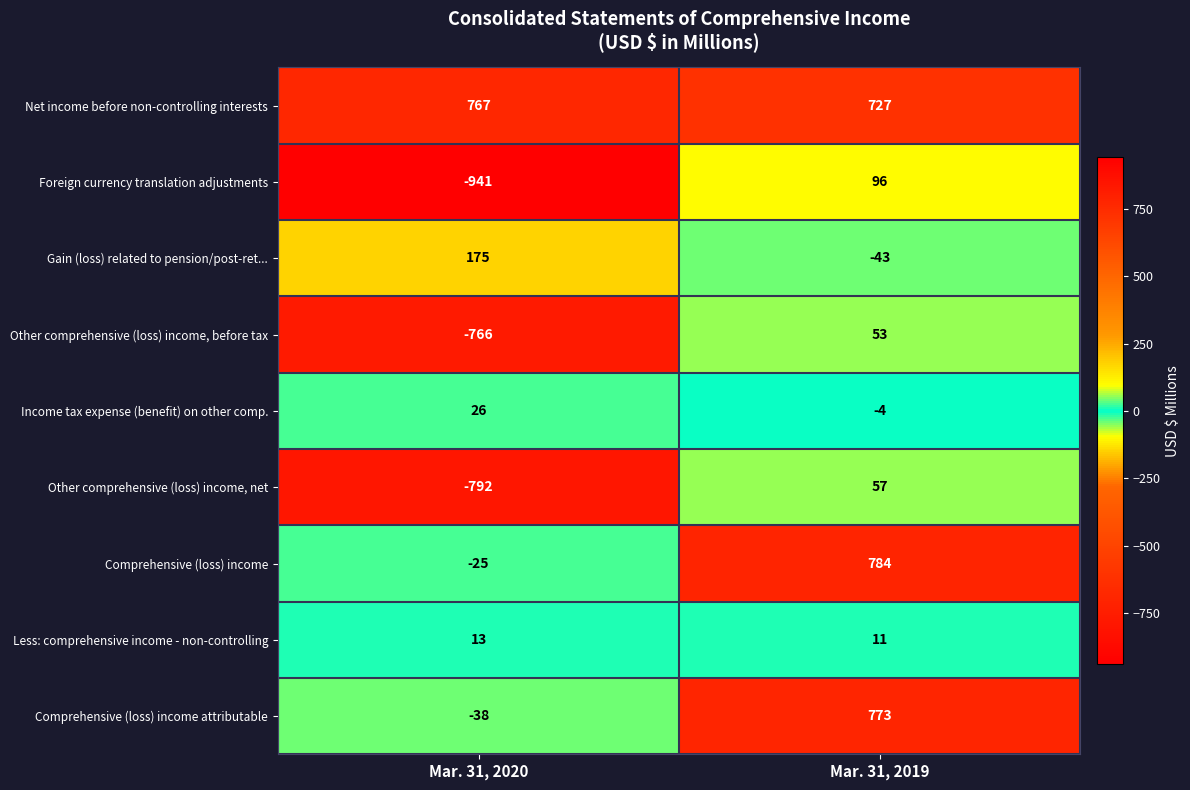

What is the difference between the maximum and minimum values in the Gain (loss) related to pension/post-ret... series?

218